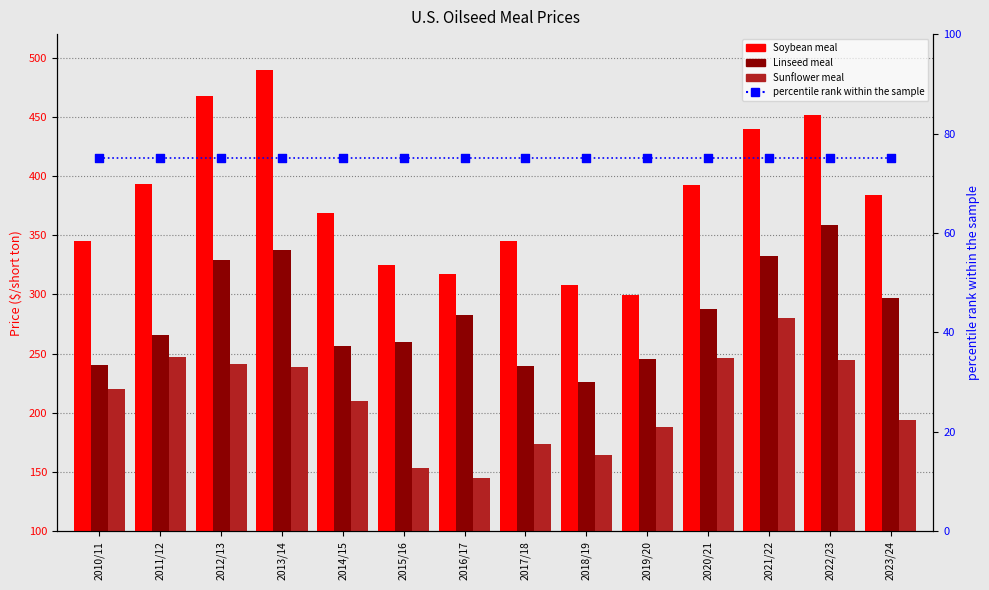

Which series has the largest total across all categories?

Soybean meal